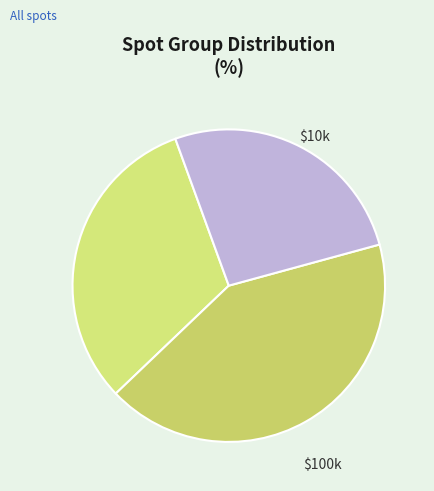

Is there a majority slice in this chart?

No